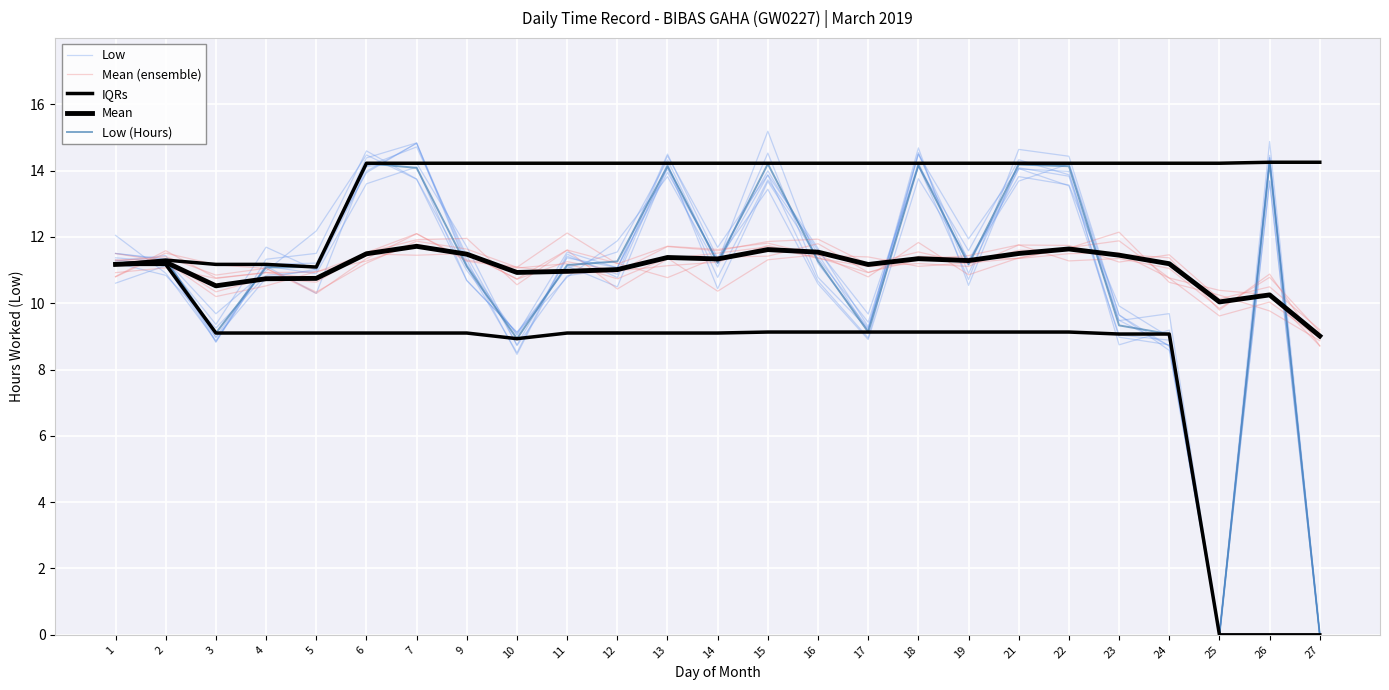

How many times do Mean and Mean (ensemble) cross each other?

9